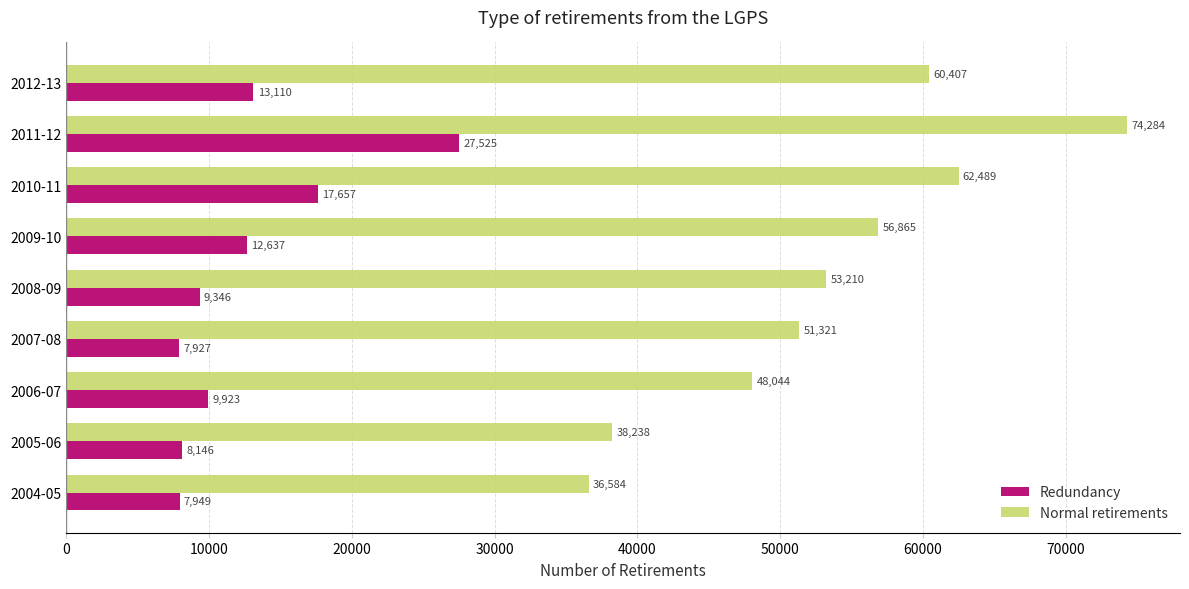

At which category is the sum across all series the highest?

2011-12